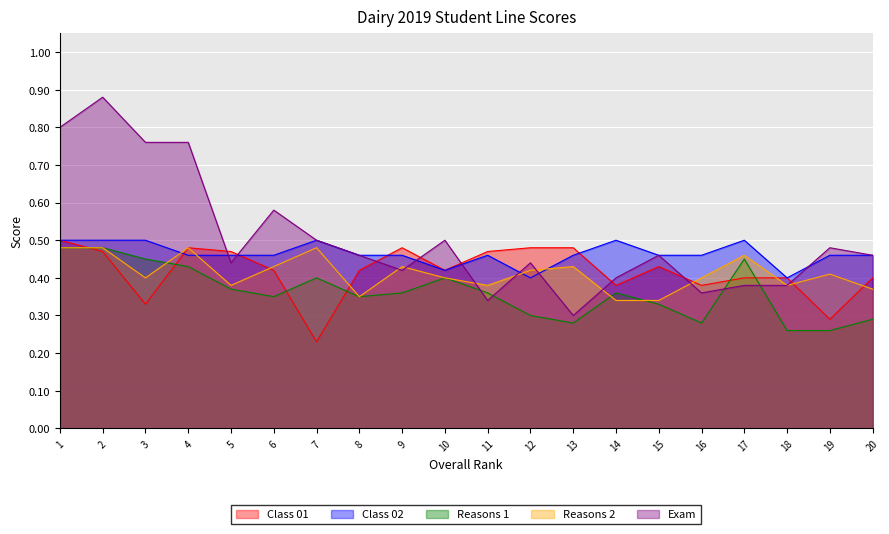

What is the value of the Reasons 1 point at the 16th from the left?

0.3